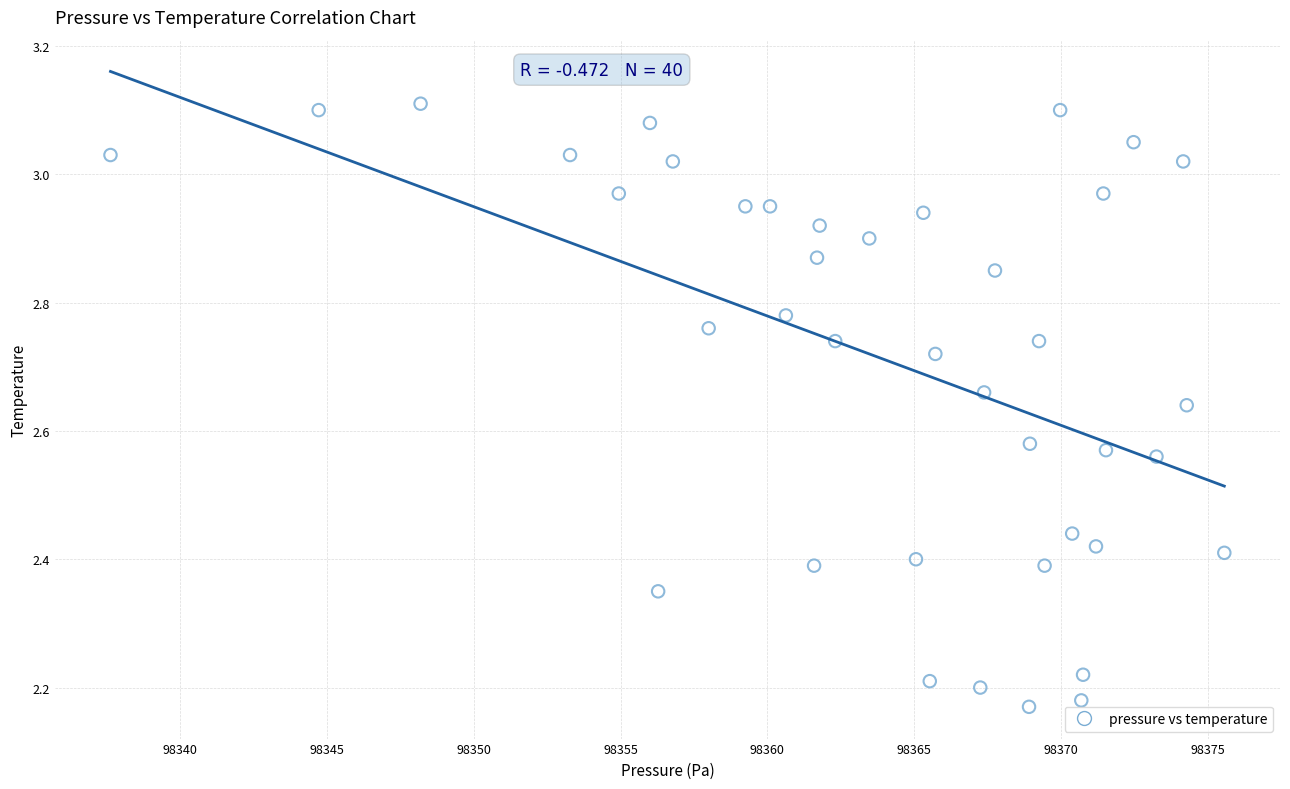

What is the range of Y values (max minus min)?

0.9